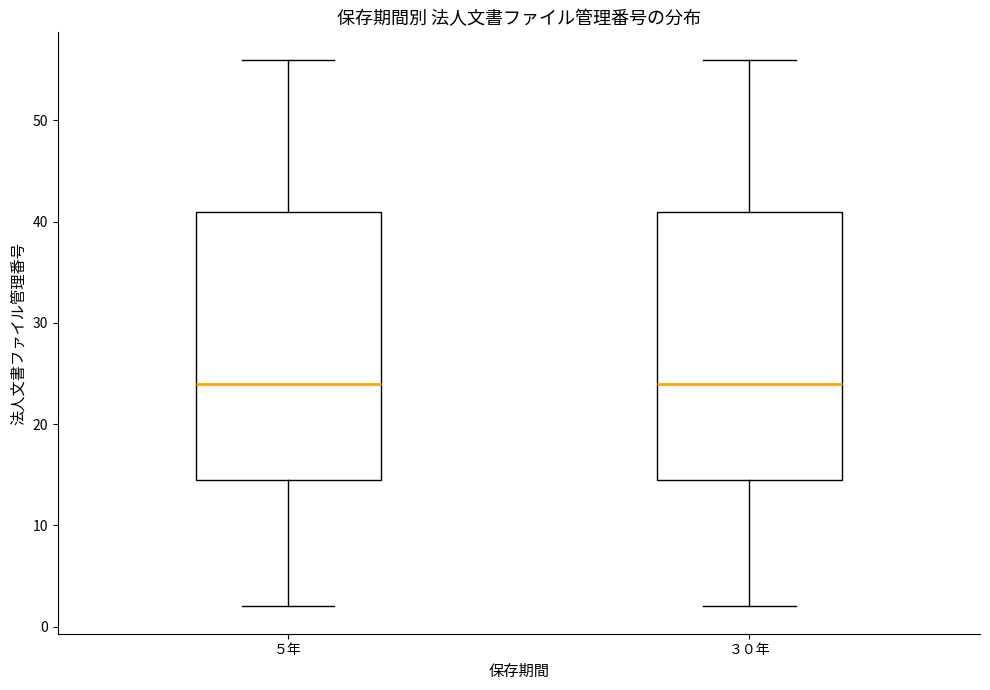

Reading left to right, read every box against the y-axis: the position of its median line, the range the box covers, and the ends of its whiskers. The values are not printed on the chart, so give them approximately, as read against the axis.

５年: median 24, box 15 to 41, whiskers 2 to 56
３０年: median 24, box 15 to 41, whiskers 2 to 56